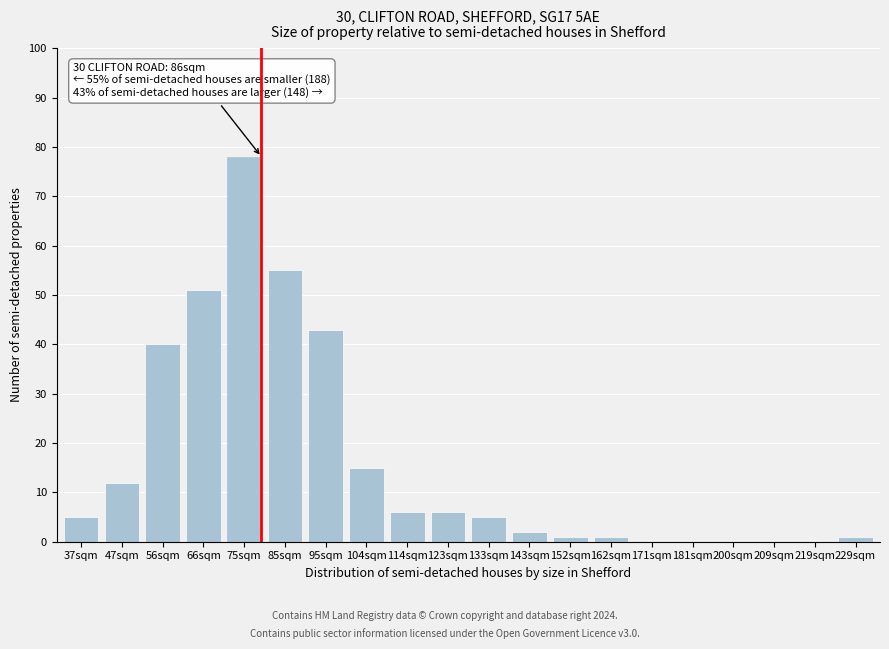

Reading left to right, extract all data points from this chart.

37sqm=5	47sqm=12	56sqm=40	66sqm=51	75sqm=78	85sqm=55	95sqm=43	104sqm=15	114sqm=6	123sqm=6	133sqm=5	143sqm=2	152sqm=1	162sqm=1	171sqm=0	181sqm=0	200sqm=0	209sqm=0	219sqm=0	229sqm=1